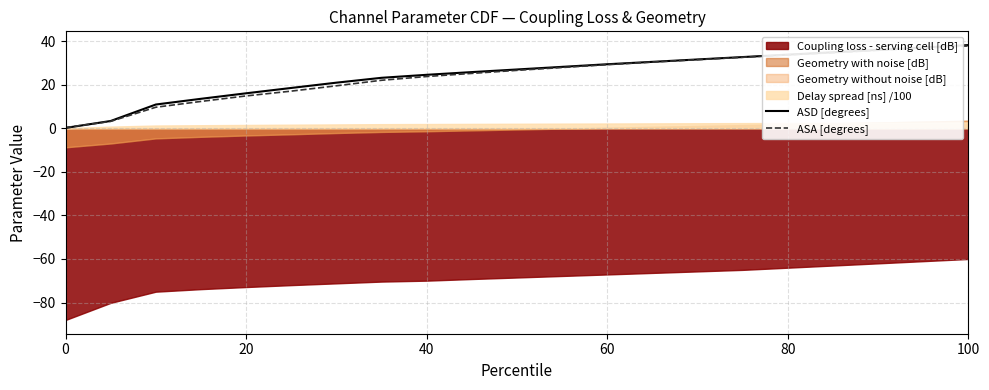

How many values in the ASD [degrees] series are below 27?

10